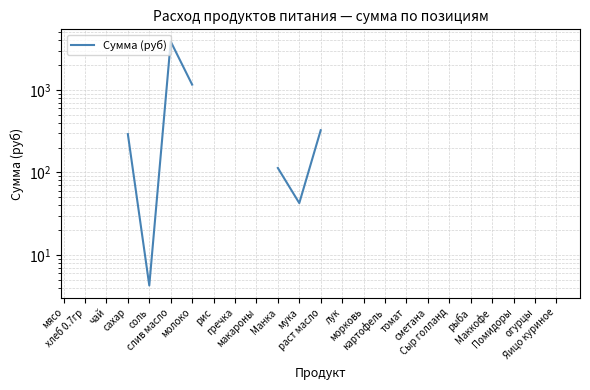

What is the greatest value displayed?

3884.2